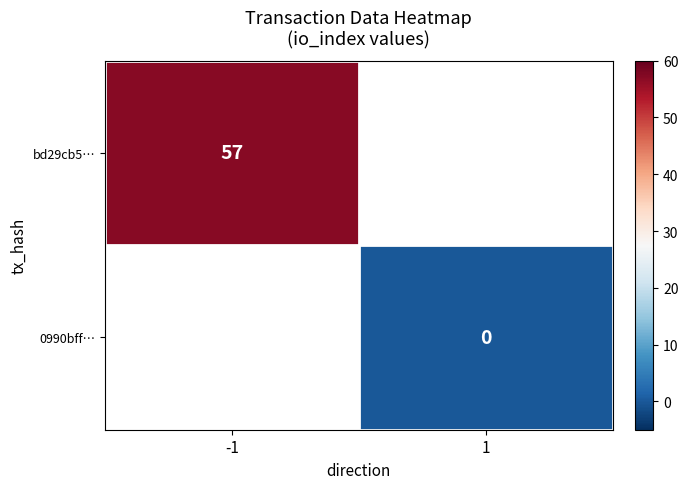

Is it true that bd29cb5… equals 93.3 at -1?

False